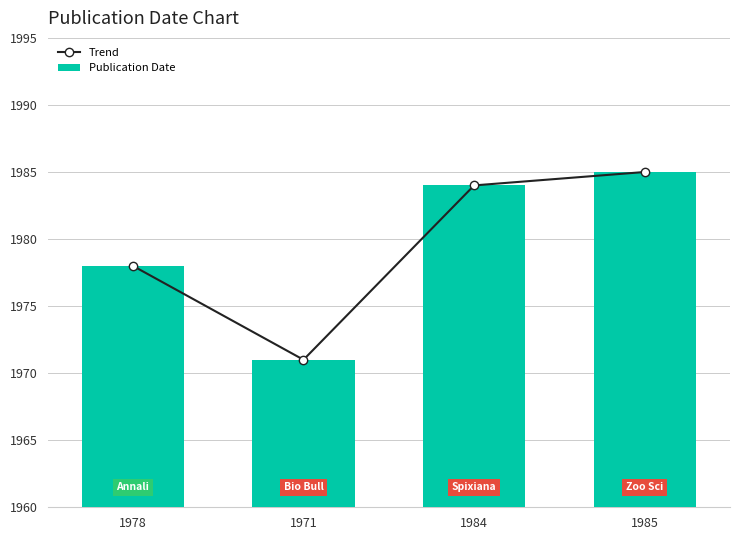

Which series has the largest range (max minus min)?

Trend